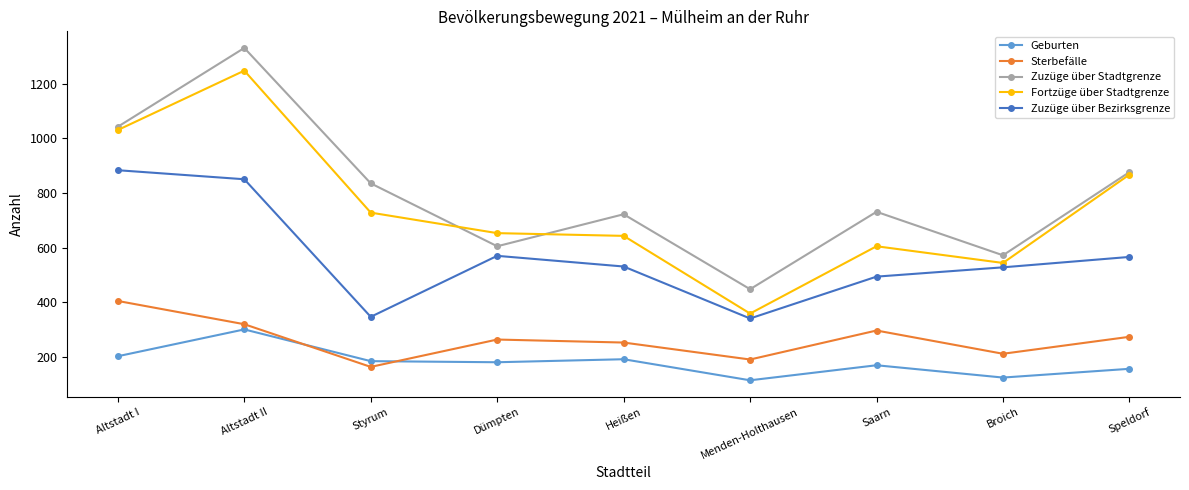

What value does the Geburten series have at Broich?

125